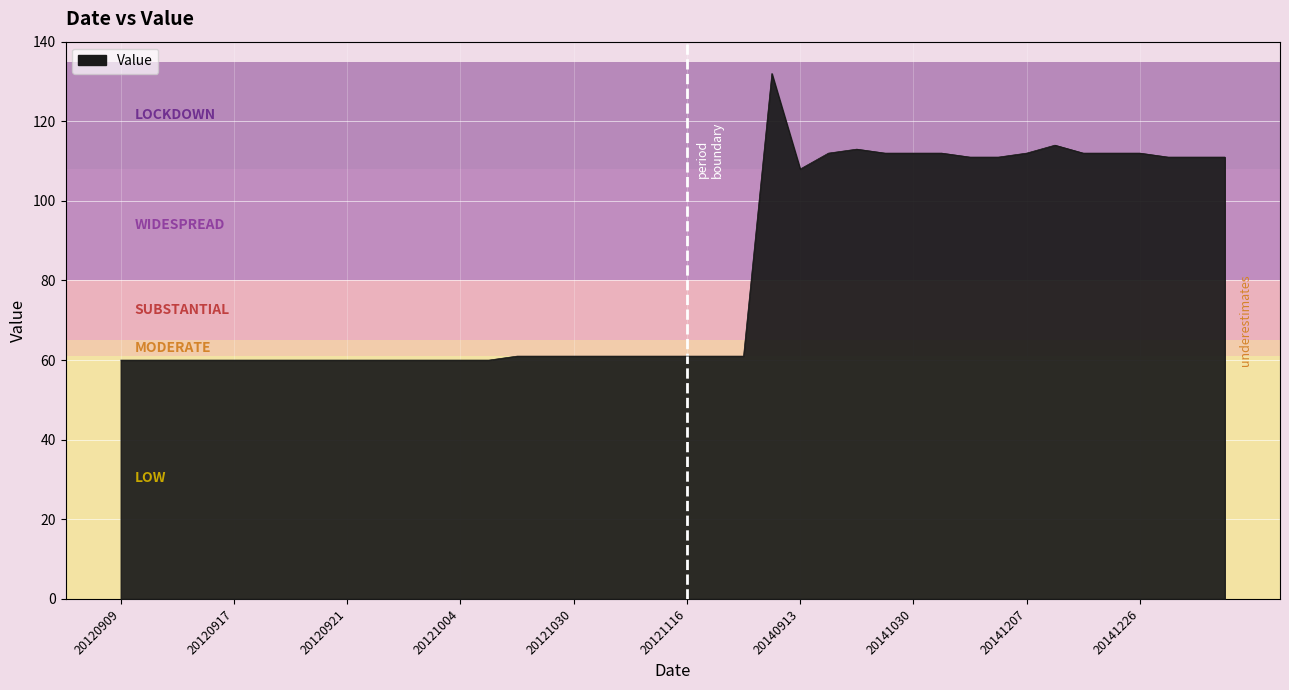

What is the minimum value shown in the chart?

60